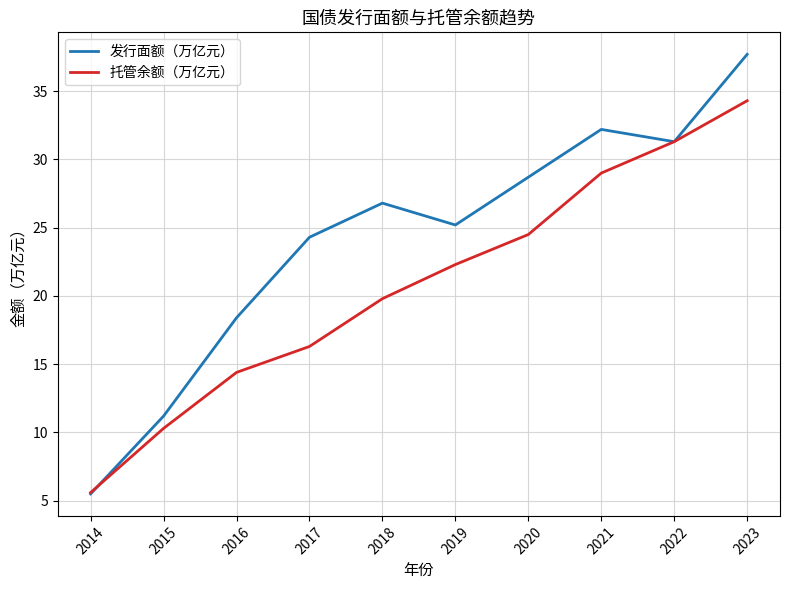

What is the sum of the 发行面额（万亿元） values at 2021 and 2018?

59.0